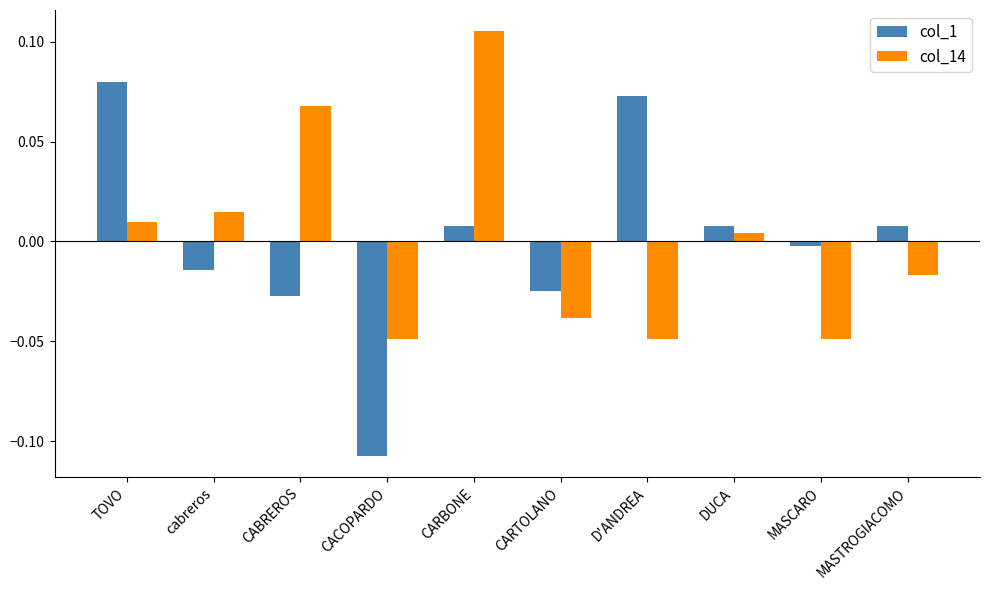

How many data points in col_14 are above 0?

5